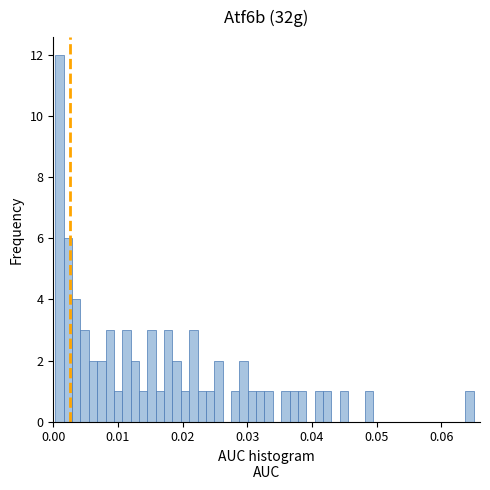

Read against the x-axis, roughly where is the centre of the tallest bar?

0.001